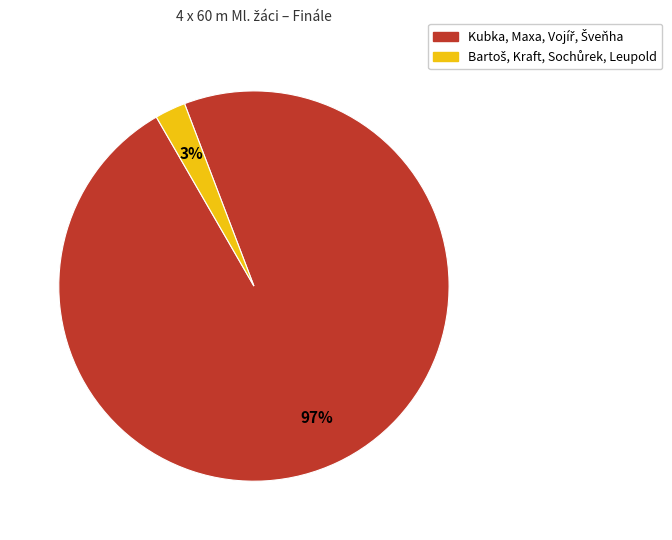

To the nearest percent, what is the average slice percentage?

50%